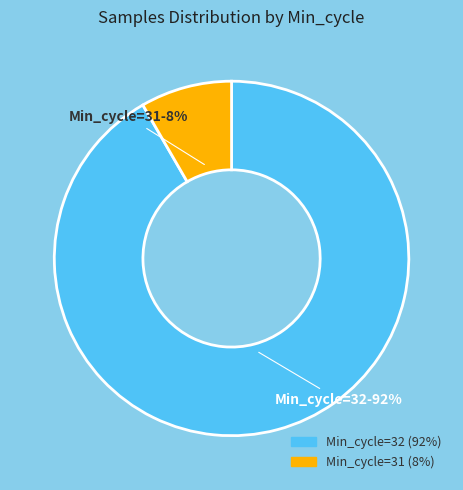

How many slices are in this pie chart?

2